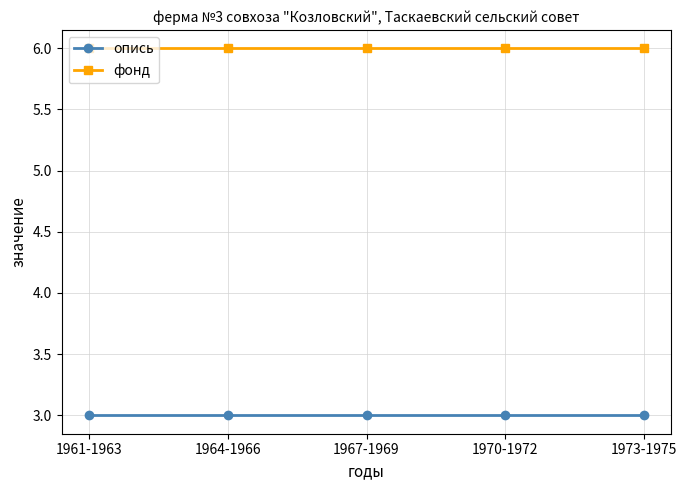

What is the minimum value shown in the chart?

3